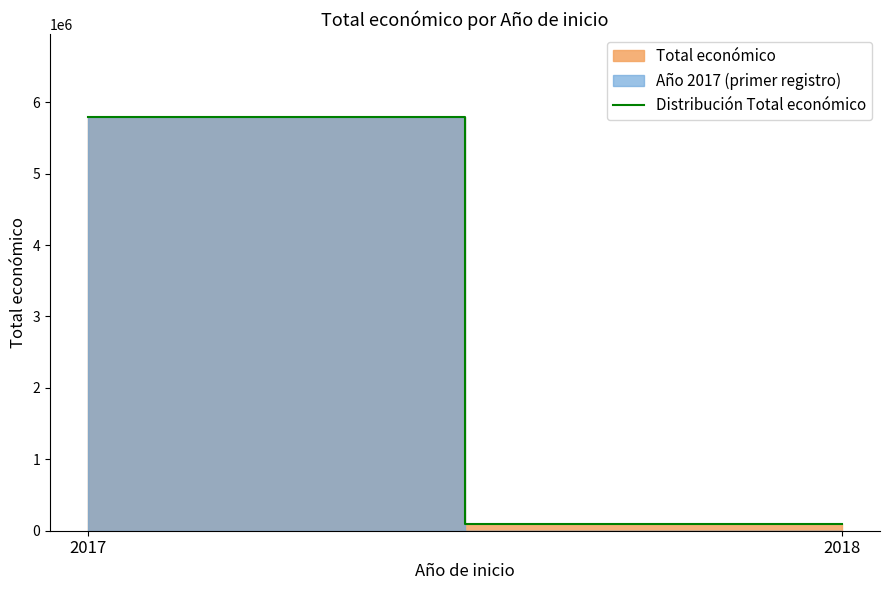

What is the value of the 2nd point from the left?

93530